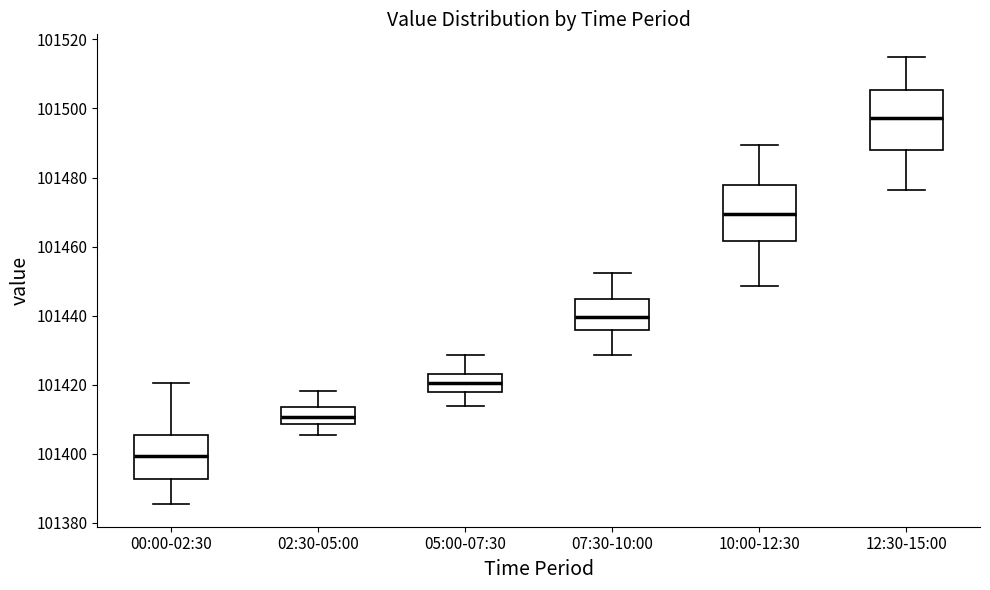

Reading left to right, read every box against the y-axis: the position of its median line, the range the box covers, and the ends of its whiskers. The values are not printed on the chart, so give them approximately, as read against the axis.

00:00-02:30: median 101400, box 101392 to 101406, whiskers 101386 to 101420
02:30-05:00: median 101410, box 101408 to 101414, whiskers 101406 to 101418
05:00-07:30: median 101420, box 101418 to 101424, whiskers 101414 to 101428
07:30-10:00: median 101440, box 101436 to 101444, whiskers 101428 to 101452
10:00-12:30: median 101470, box 101462 to 101478, whiskers 101448 to 101490
12:30-15:00: median 101498, box 101488 to 101506, whiskers 101476 to 101516